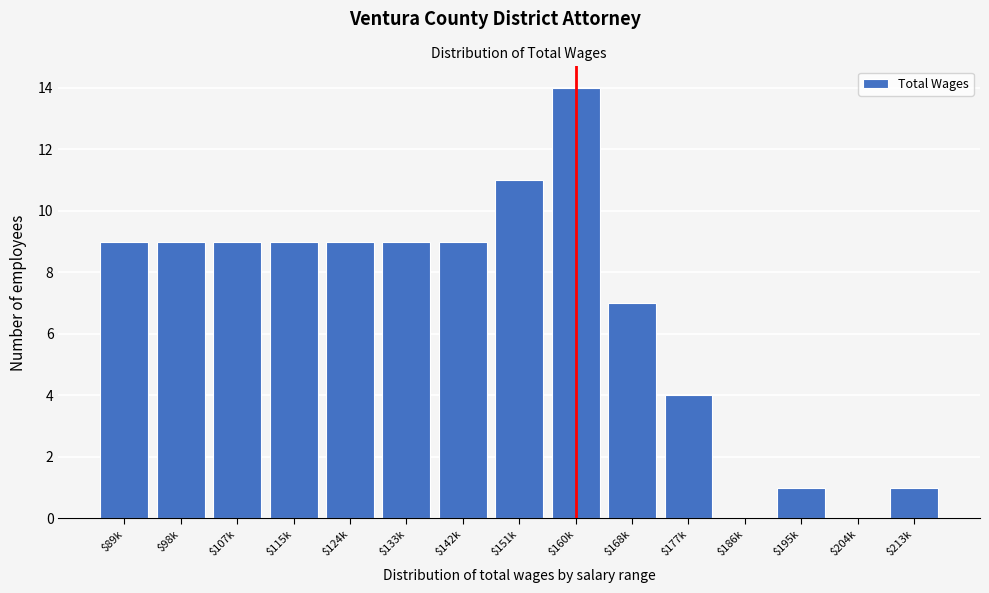

What is the sum of all values?

101